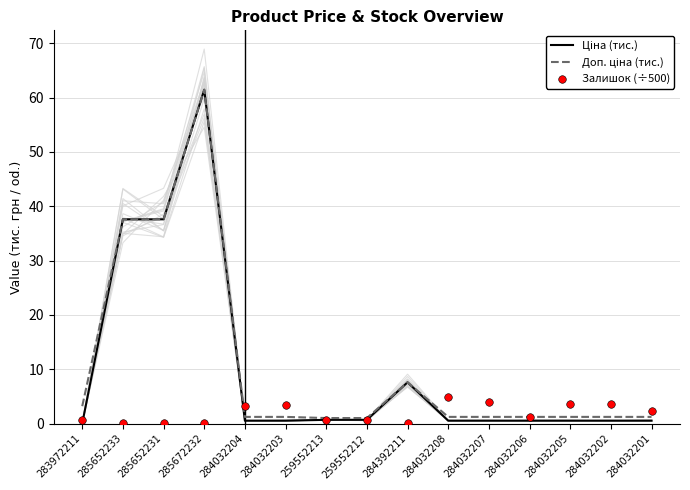

Which series has the largest Y range (max minus min)?

Ціна (тис.)